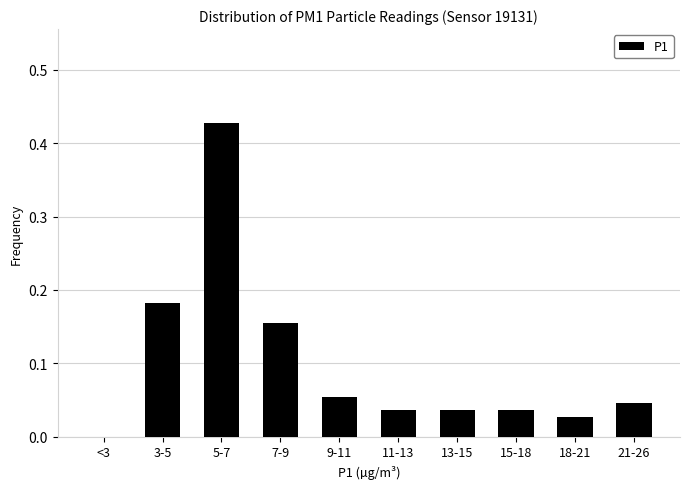

What is the sum of all values?

1.0